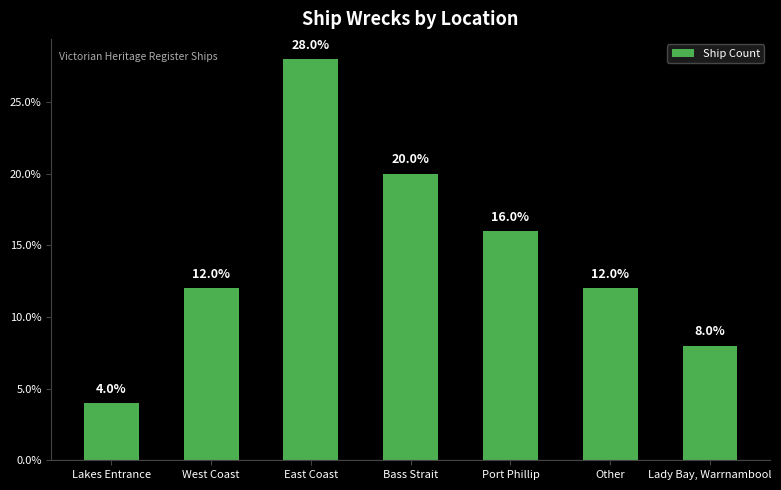

What position from the right is Other?

2